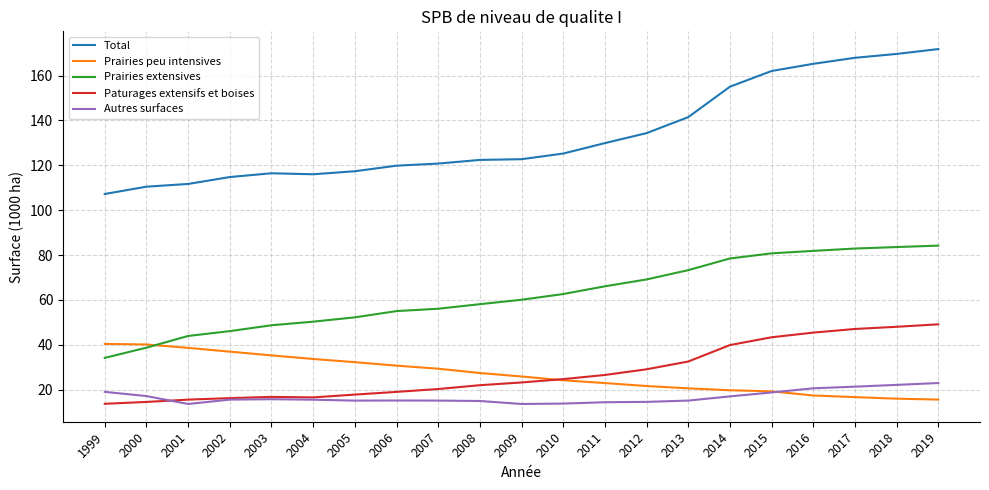

How many categories are shown in the chart?

21